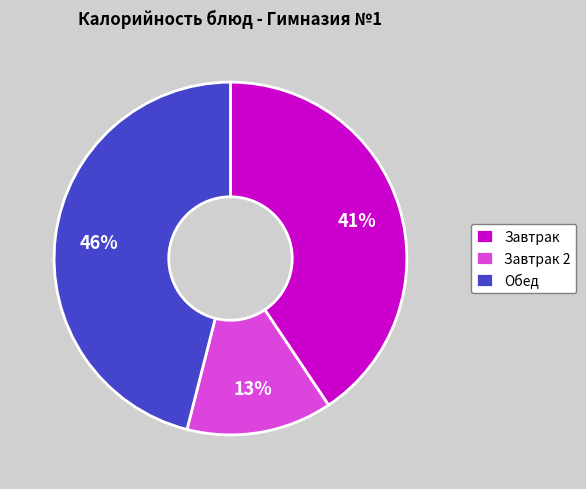

Combined, do Завтрак 2 and Обед account for over 50%?

Yes